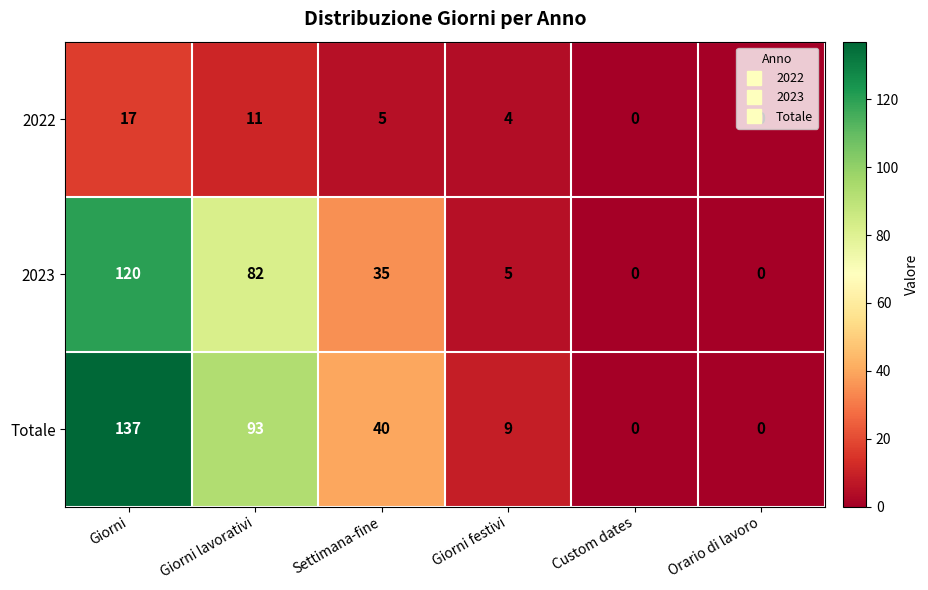

True or false: 2022 has a value of 11 at Giorni lavorativi.

True